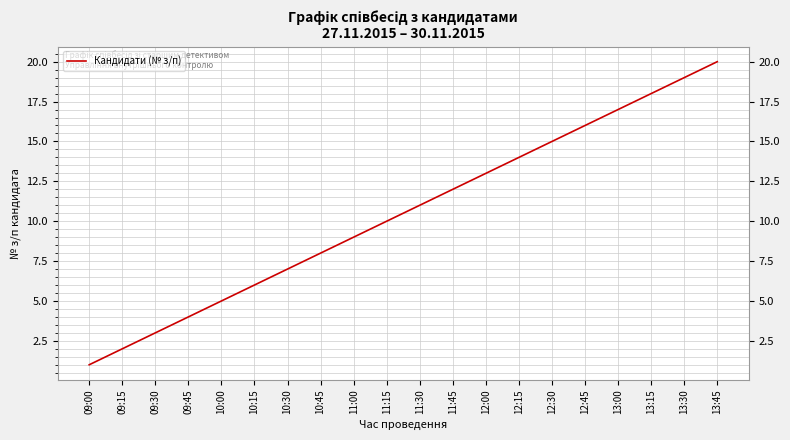

The chart shows a value of 9 at 11:00. True or false?

True